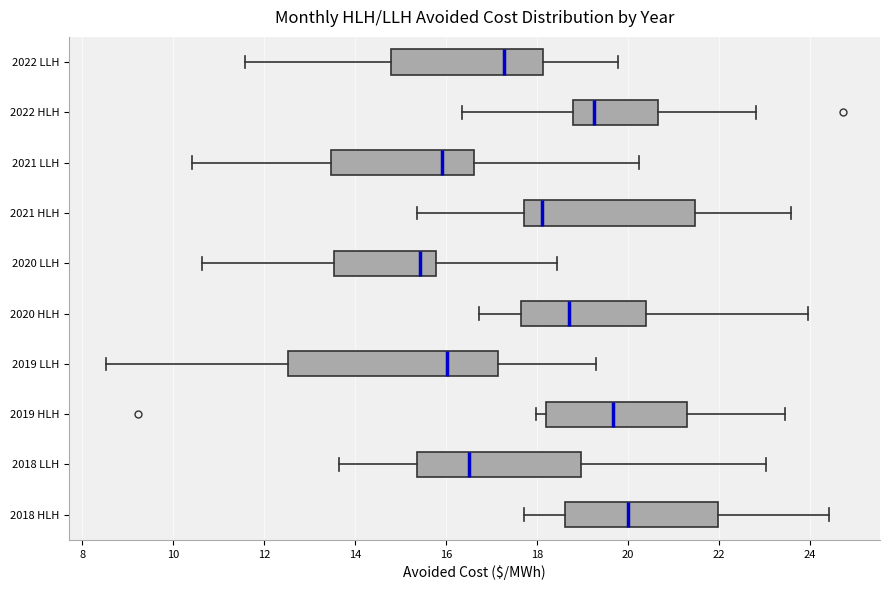

Which box's median line is the furthest to the left?

2020 LLH